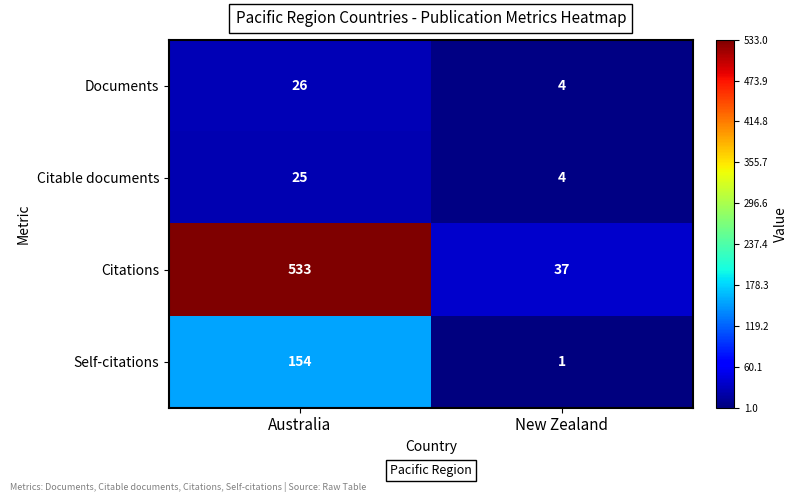

Reading left to right, what are all the values shown in this chart?

Documents: Australia=26	New Zealand=4
Citable documents: Australia=25	New Zealand=4
Citations: Australia=533	New Zealand=37
Self-citations: Australia=154	New Zealand=1